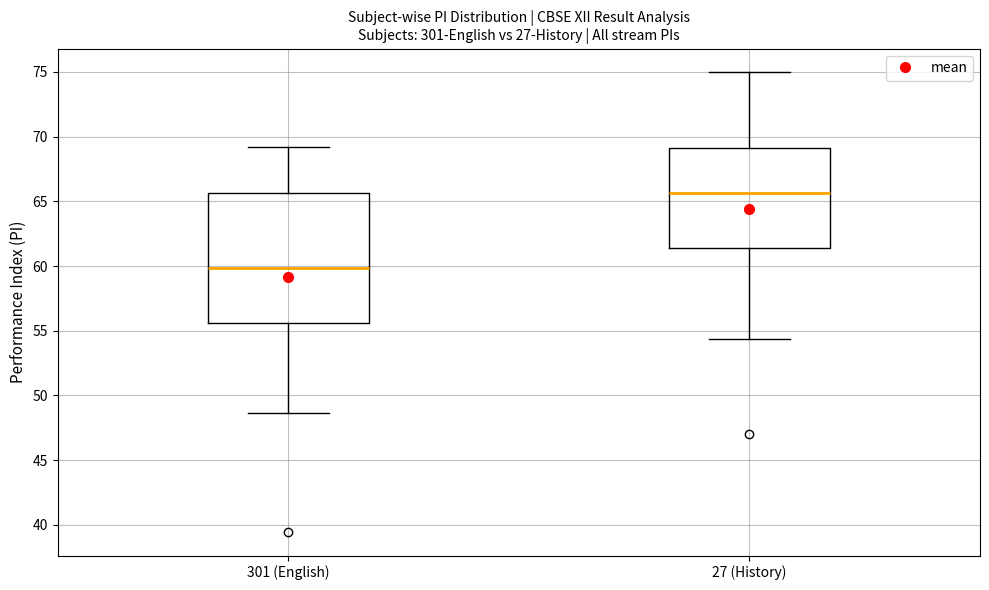

Comparing the boxes themselves (not the whiskers), which one is the tallest?

301 (English)